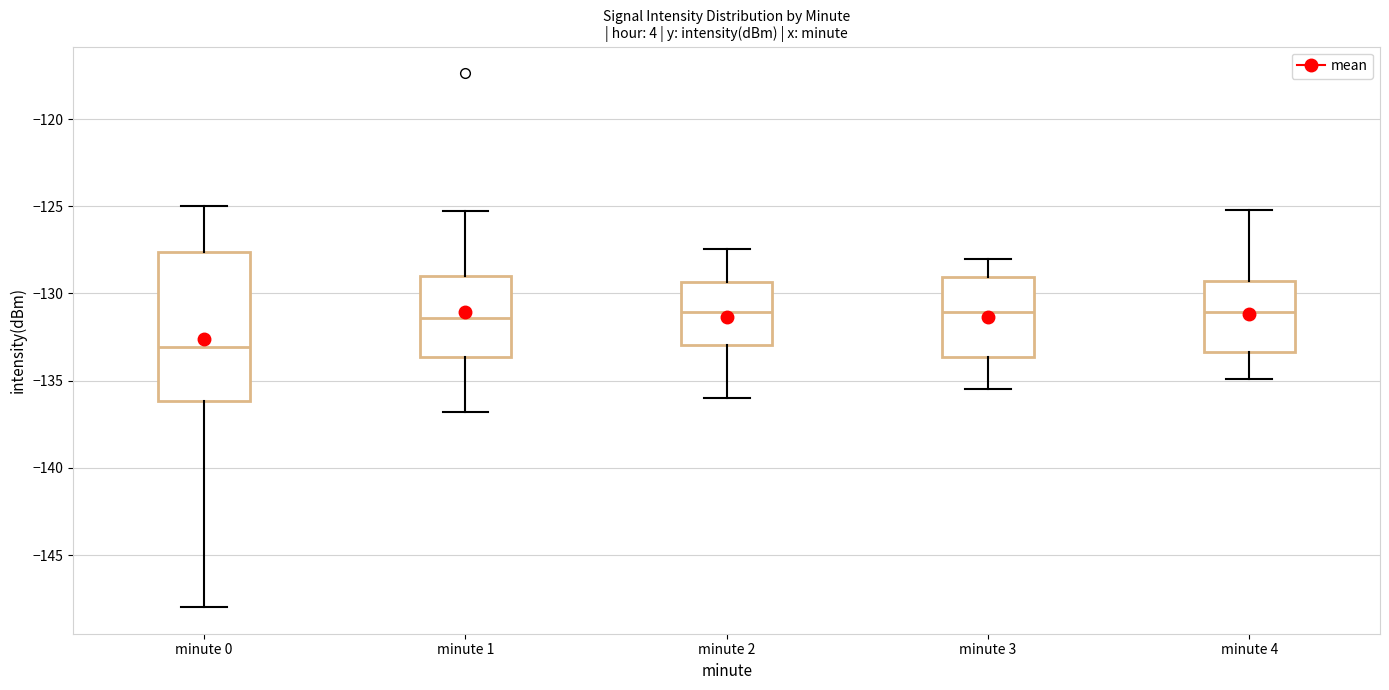

Where does the lower whisker of the box for minute 0 end on the y-axis? The values are not printed on the chart, so give them approximately, as read against the axis.

-148.0